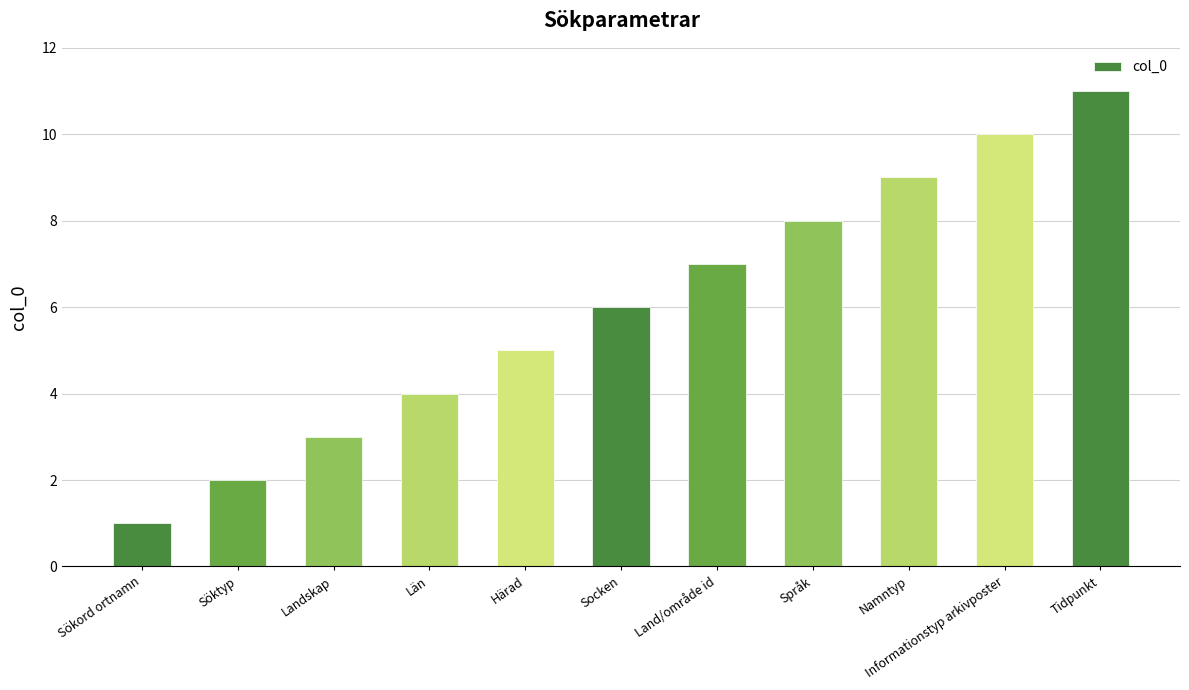

Read the value at Län.

4